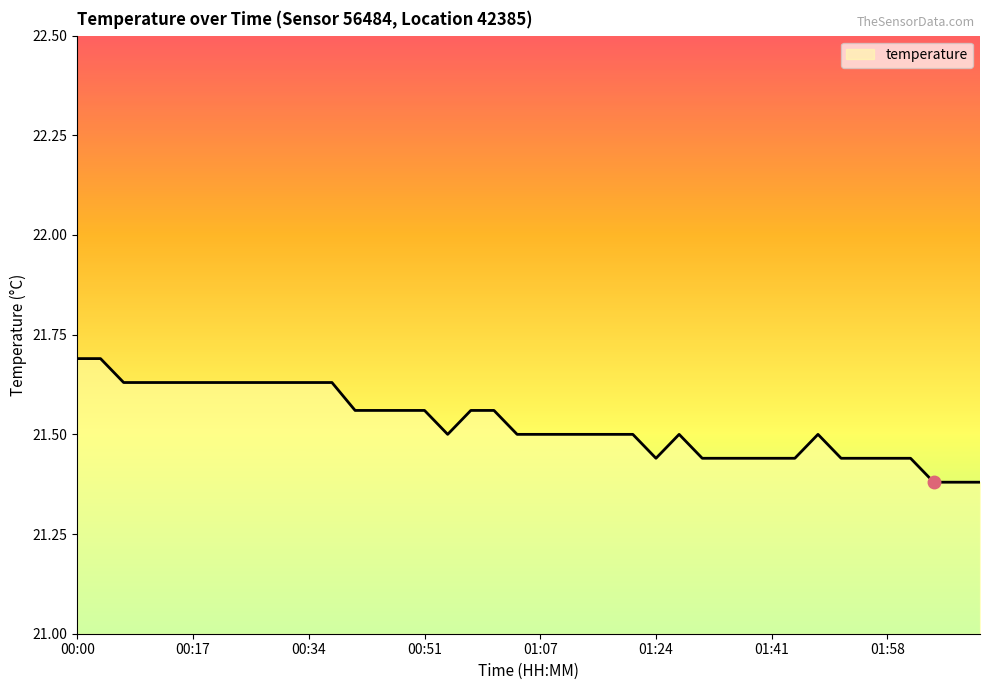

What is the greatest value displayed?

21.7